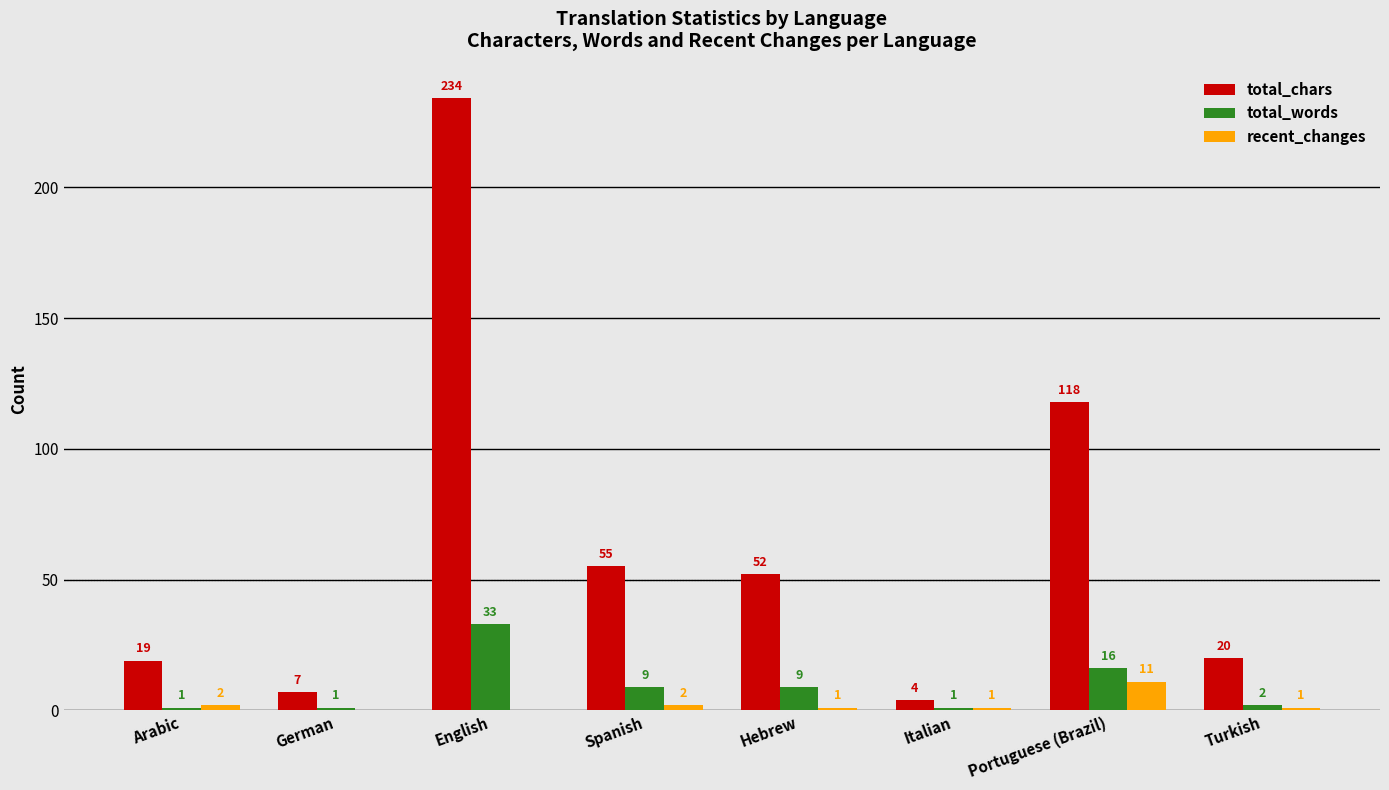

How many positive values does the recent_changes series have?

6